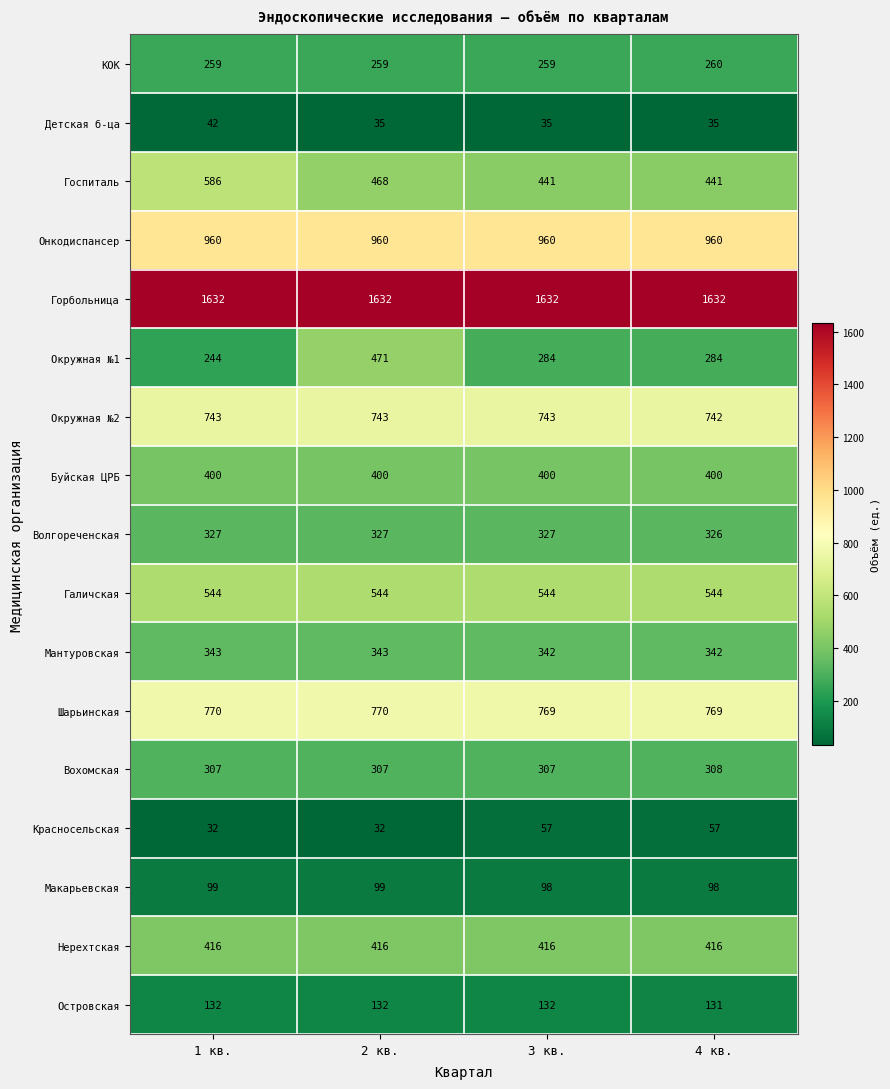

What is the minimum value shown in the chart?

32